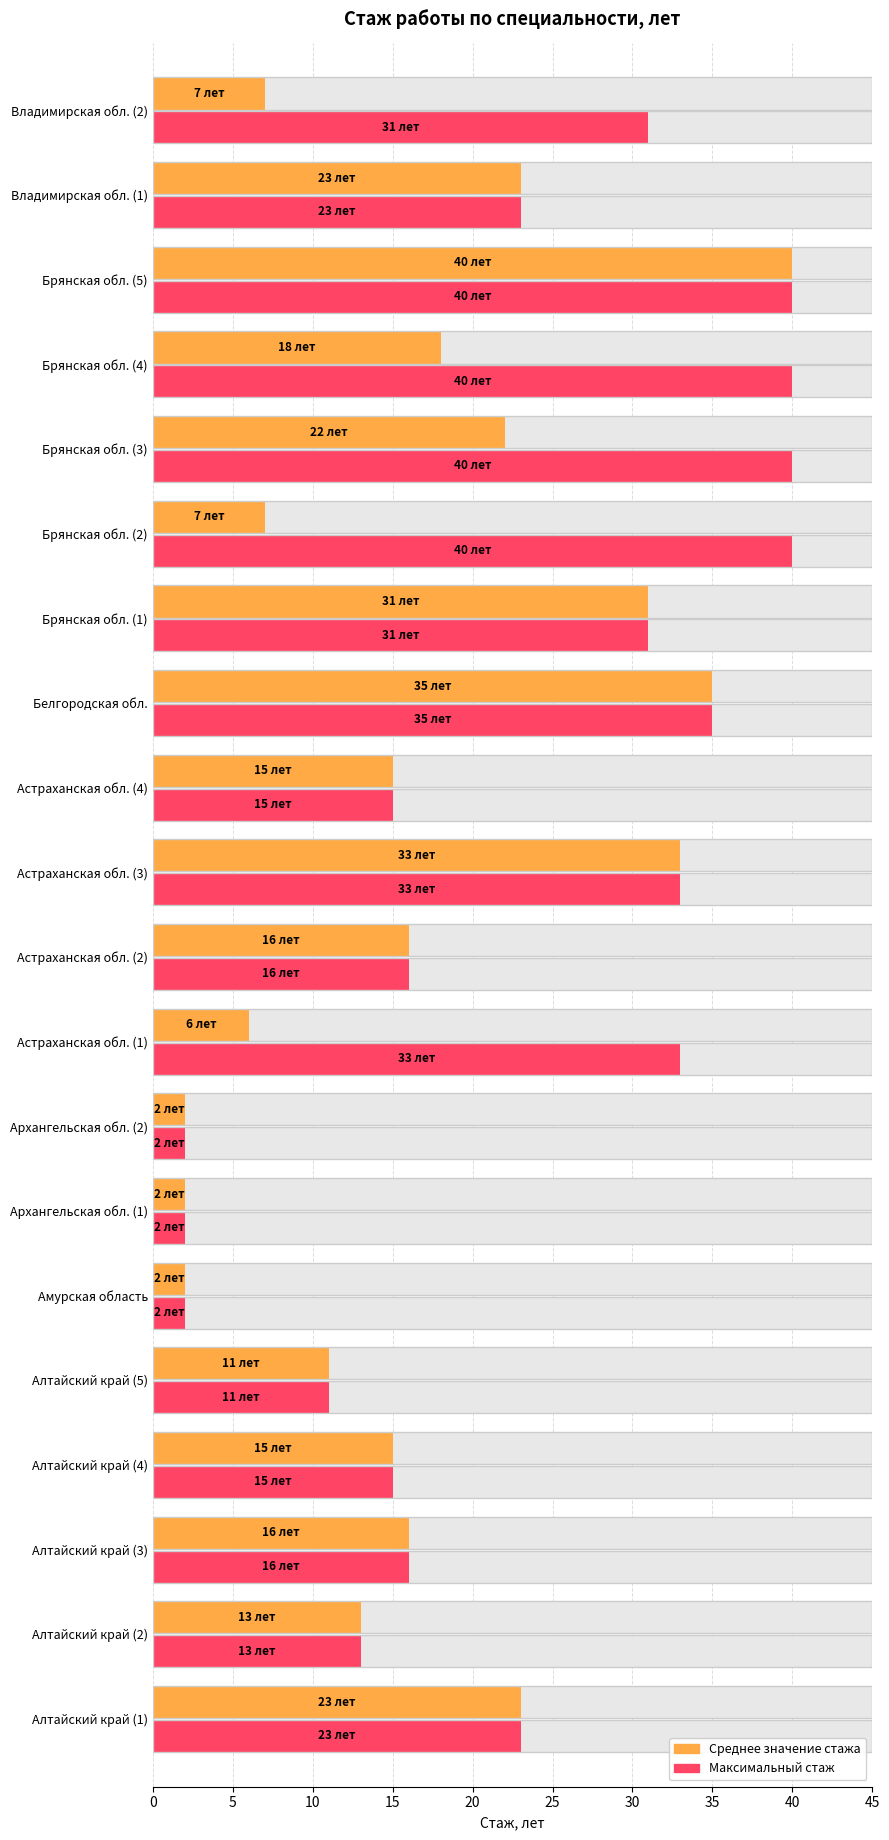

Which series has the widest spread of values?

Среднее значение стажа